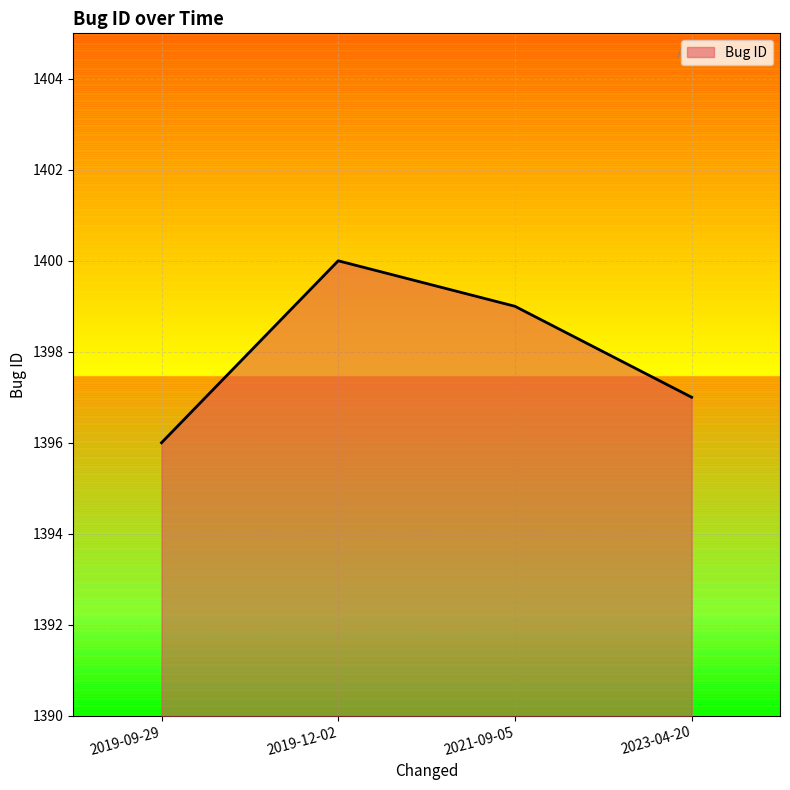

At which label does the data first exceed 1399?

2019-12-02